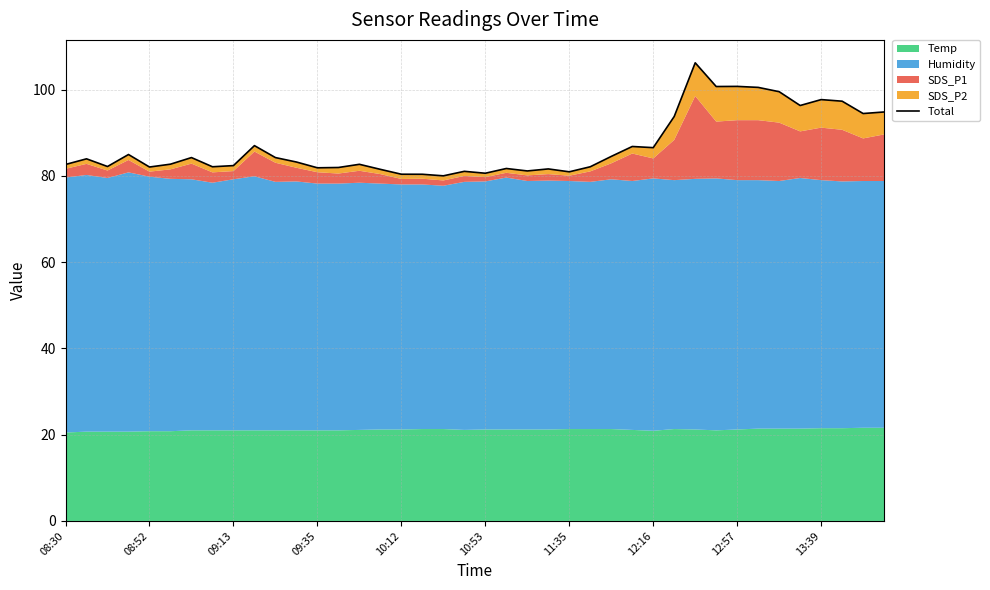

What is the smallest value displayed?

80.0